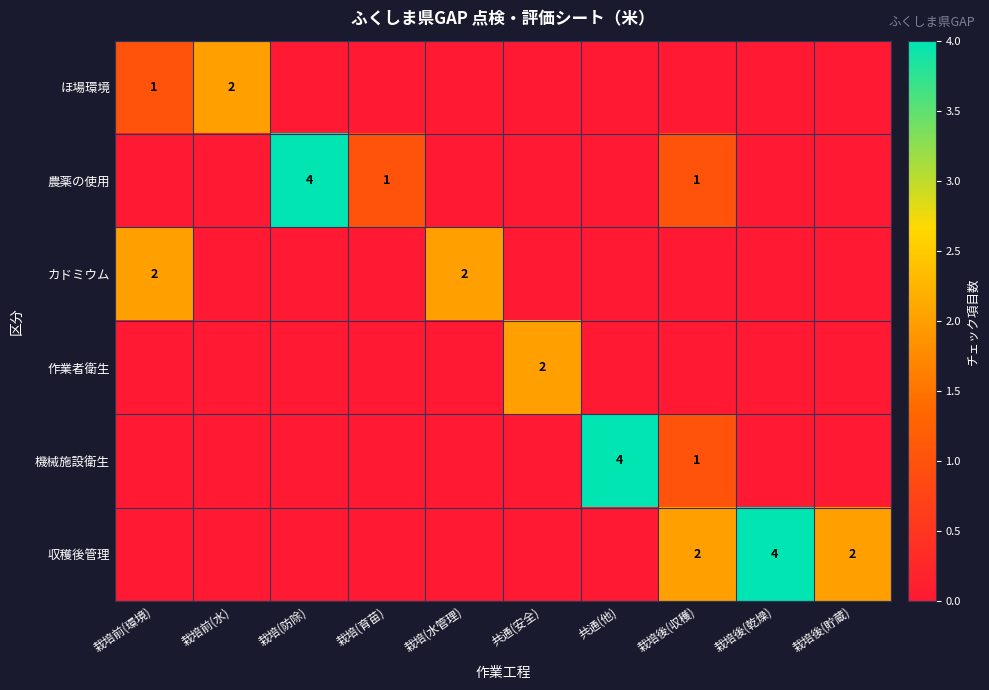

Is it true that 農薬の使用 equals 1 at 栽培後(収穫)?

True